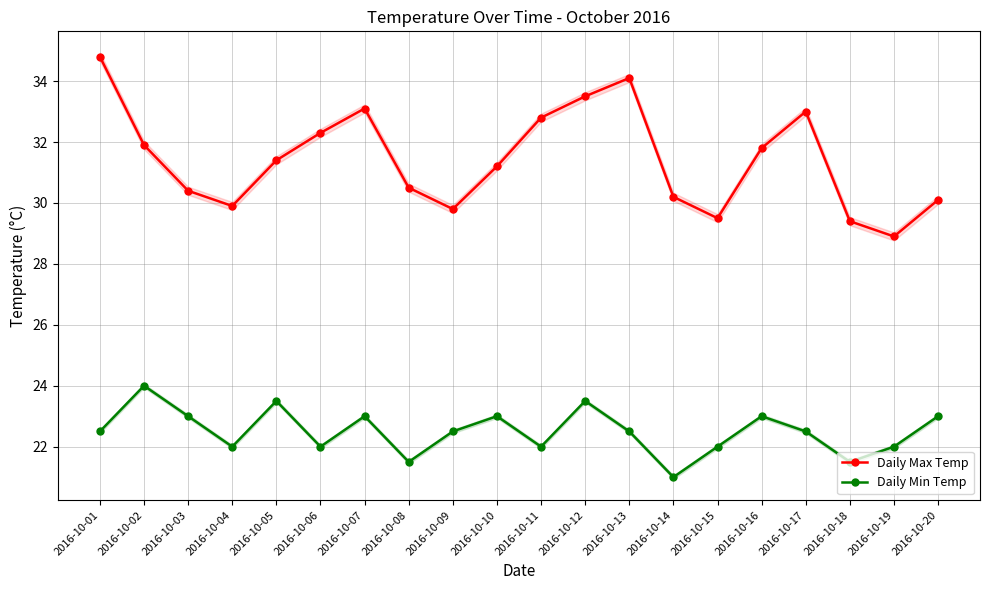

List the series in order of their overall mean, highest first.

Daily Max Temp, Daily Min Temp